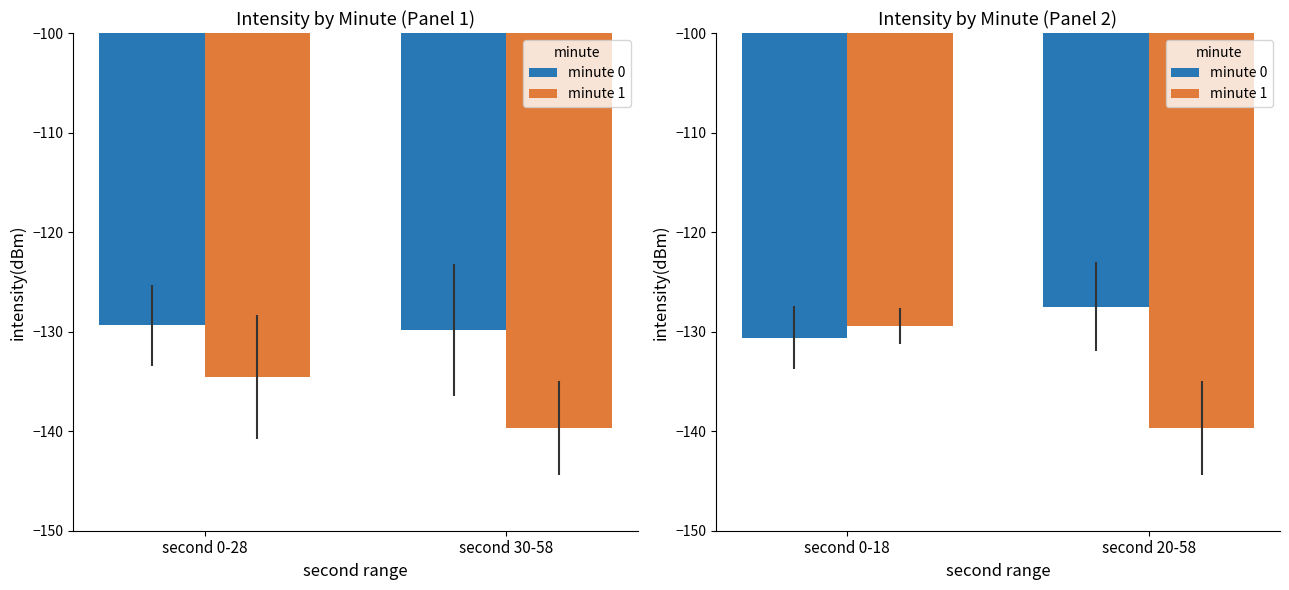

What position from the right is second 20-58?

1